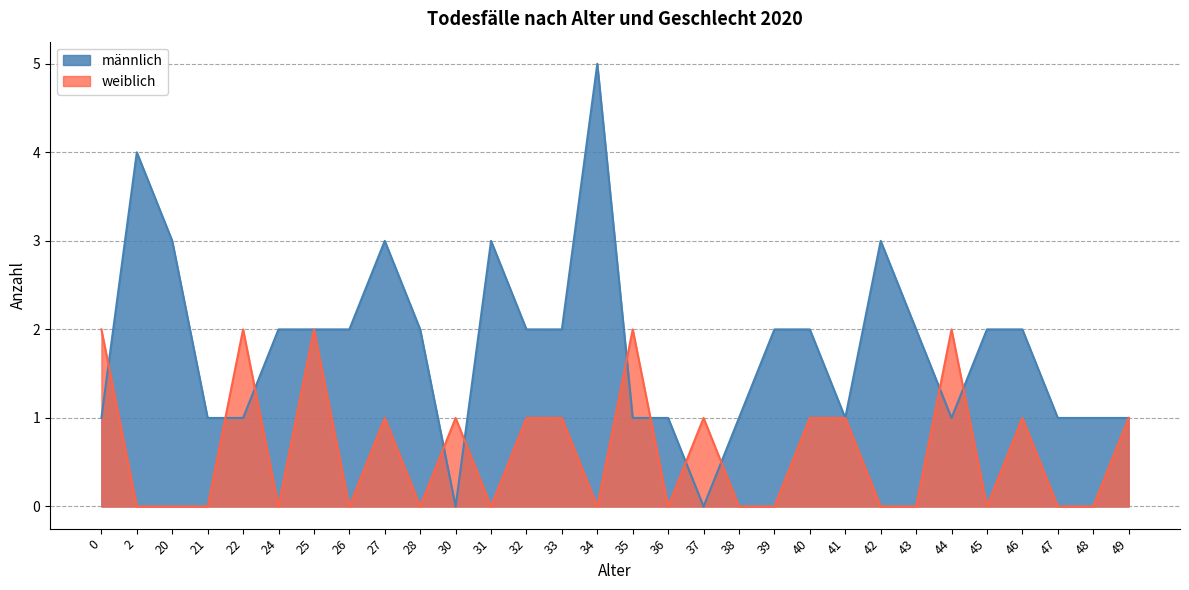

How many intersections are there between männlich and weiblich?

11